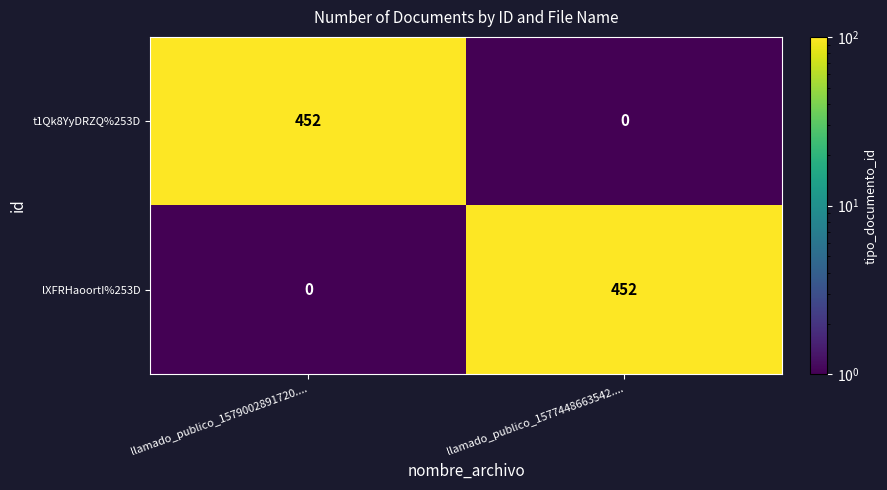

At which label does lXFRHaoortI%253D reach its peak?

llamado_publico_1577448663542....